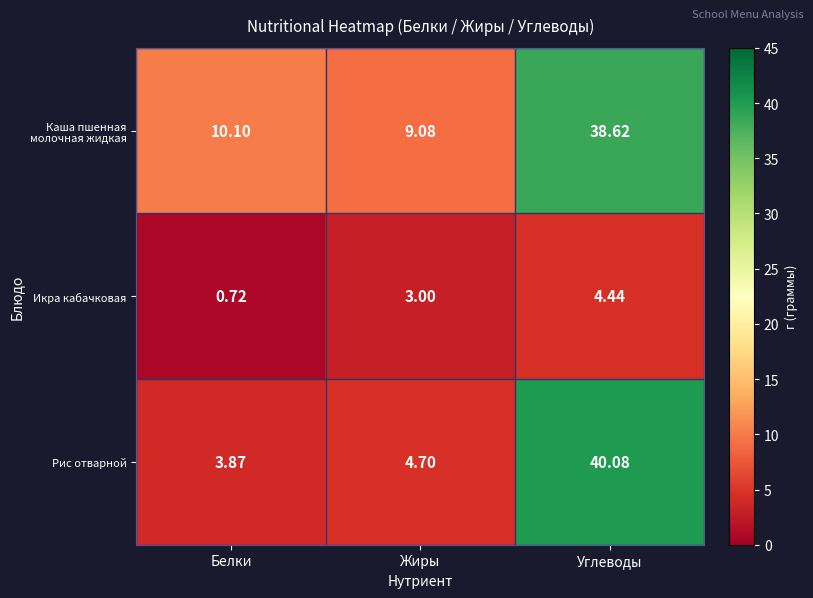

At which label does Рис отварной reach its peak?

Углеводы